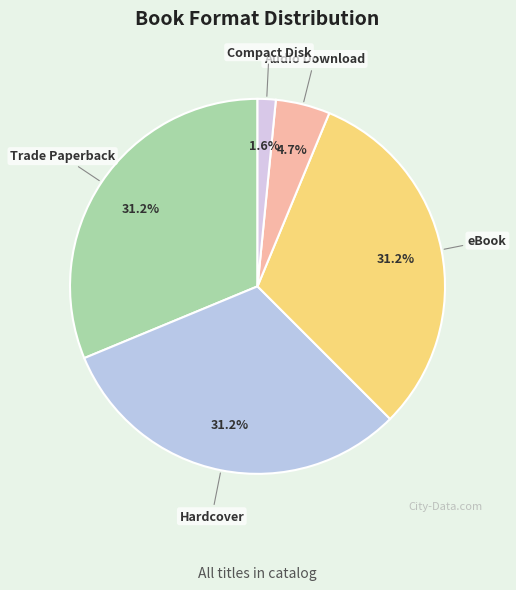

To the nearest percent, what is the average slice percentage?

20%